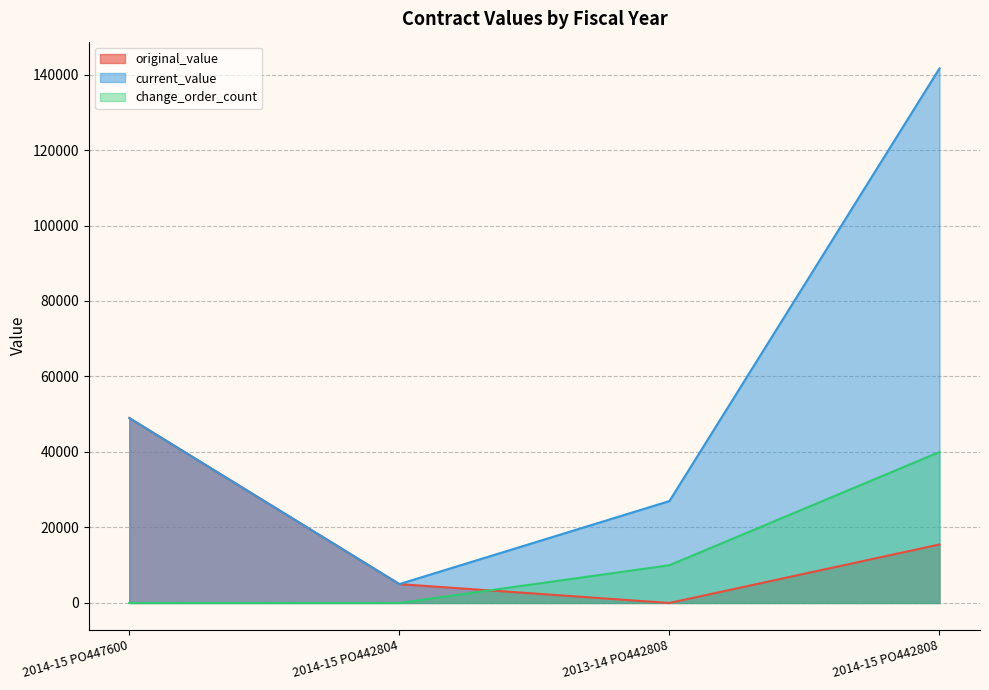

Does the chart display data point markers on the line(s)?

No